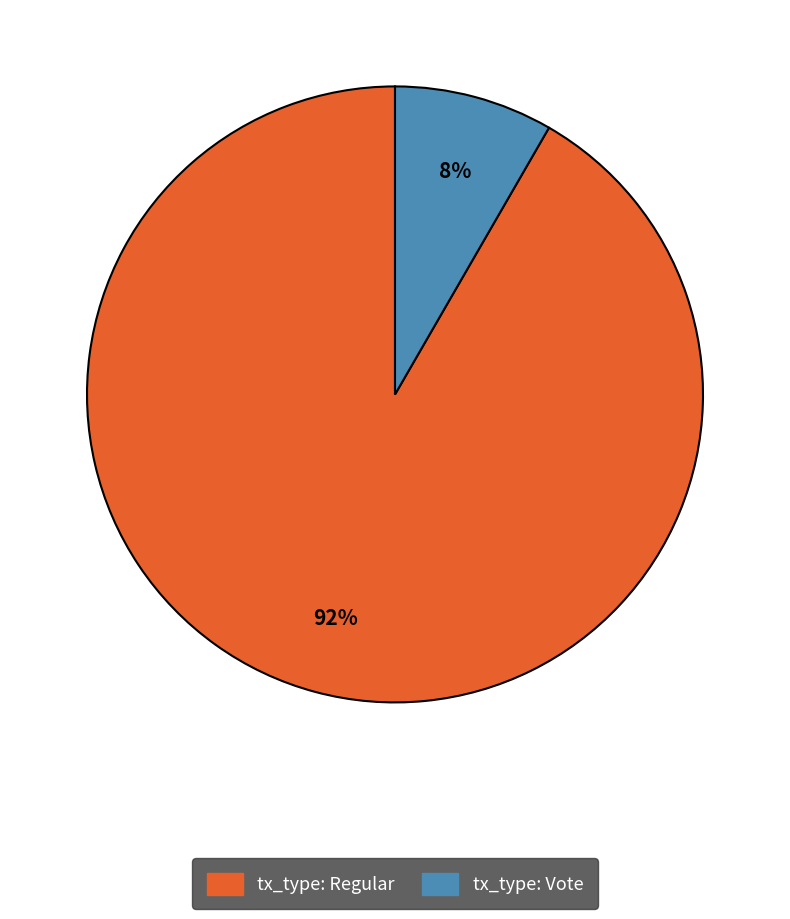

Which has a higher value, tx_type: Regular or tx_type: Vote?

tx_type: Regular